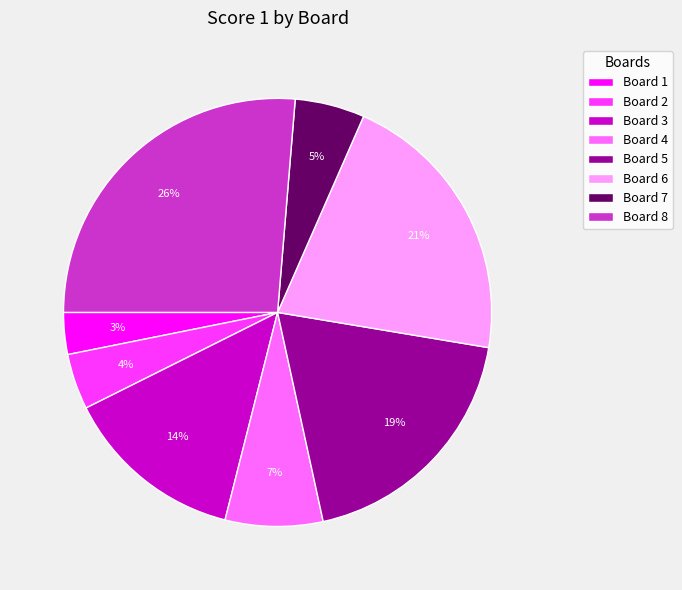

To the nearest percent, what is the difference between the largest and smallest slice percentages?

23%